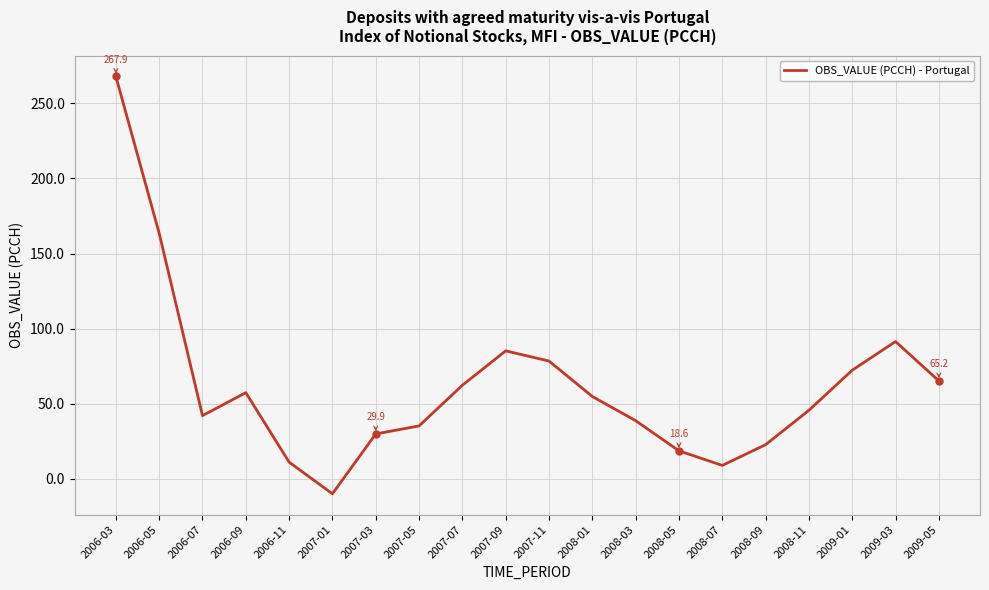

Reading left to right, extract all data points from this chart.

267.9	163.5	42.1	57.4	11.1	-10.0	29.9	35.2	62.3	85.2	78.4	54.8	38.7	18.6	8.9	22.7	45.6	72.3	91.4	65.2